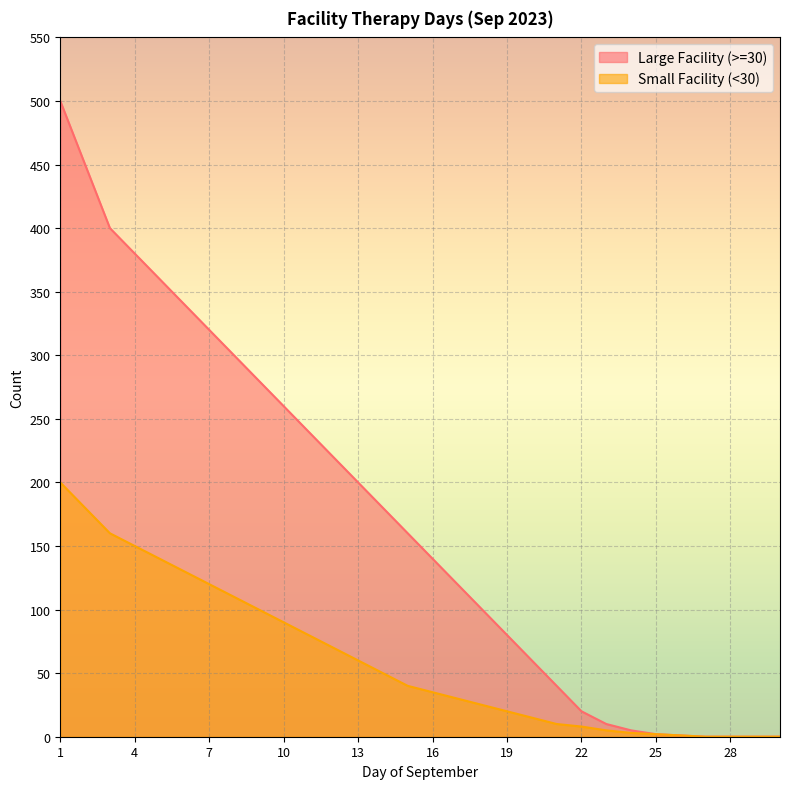

How many values in the Large Facility (>=30) series are below 160?

15